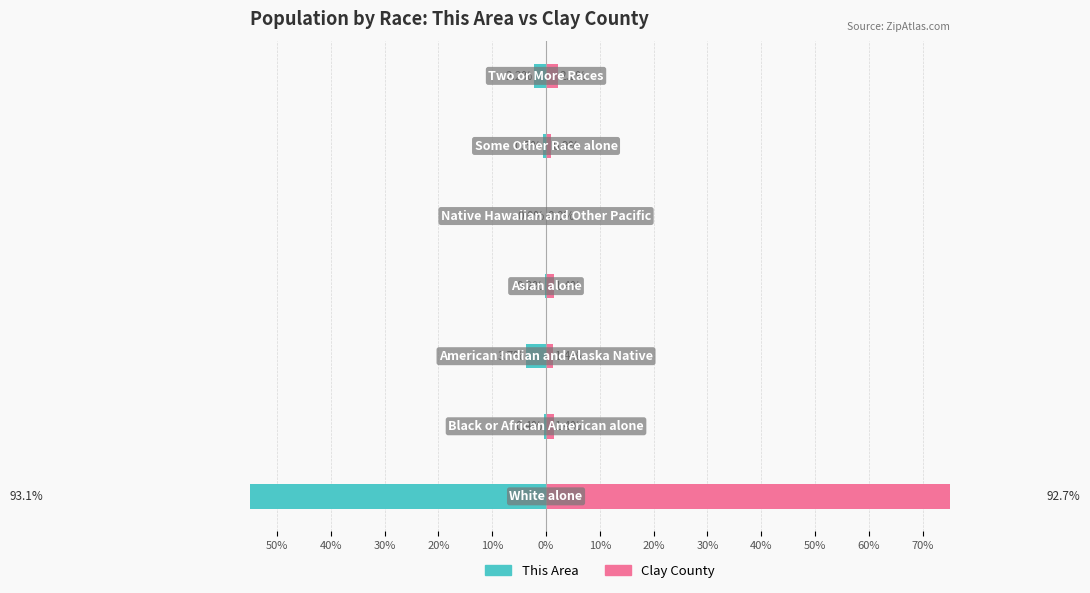

The Clay County series shows 0.9 at 0%. True or false?

True